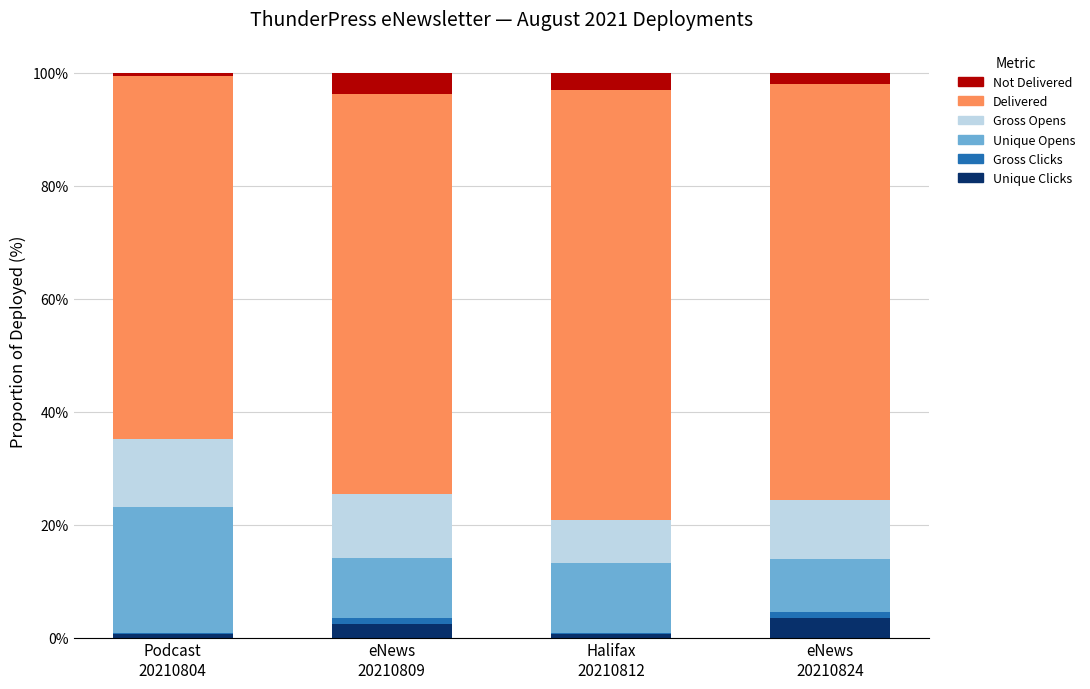

What is the highest value of the Unique Clicks series?

3.5